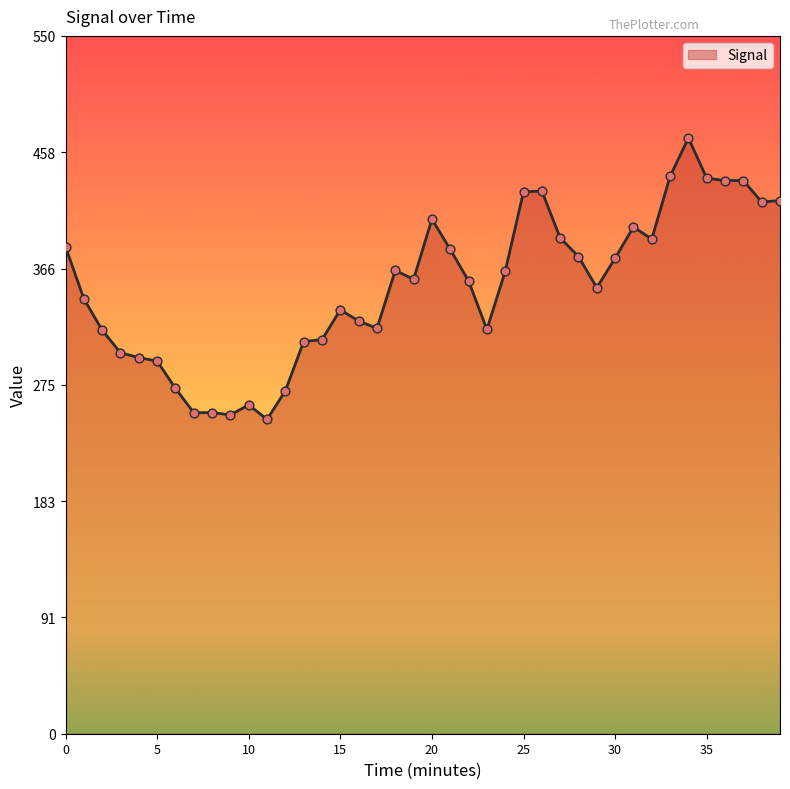

What is the maximum value shown in the chart?

469.6